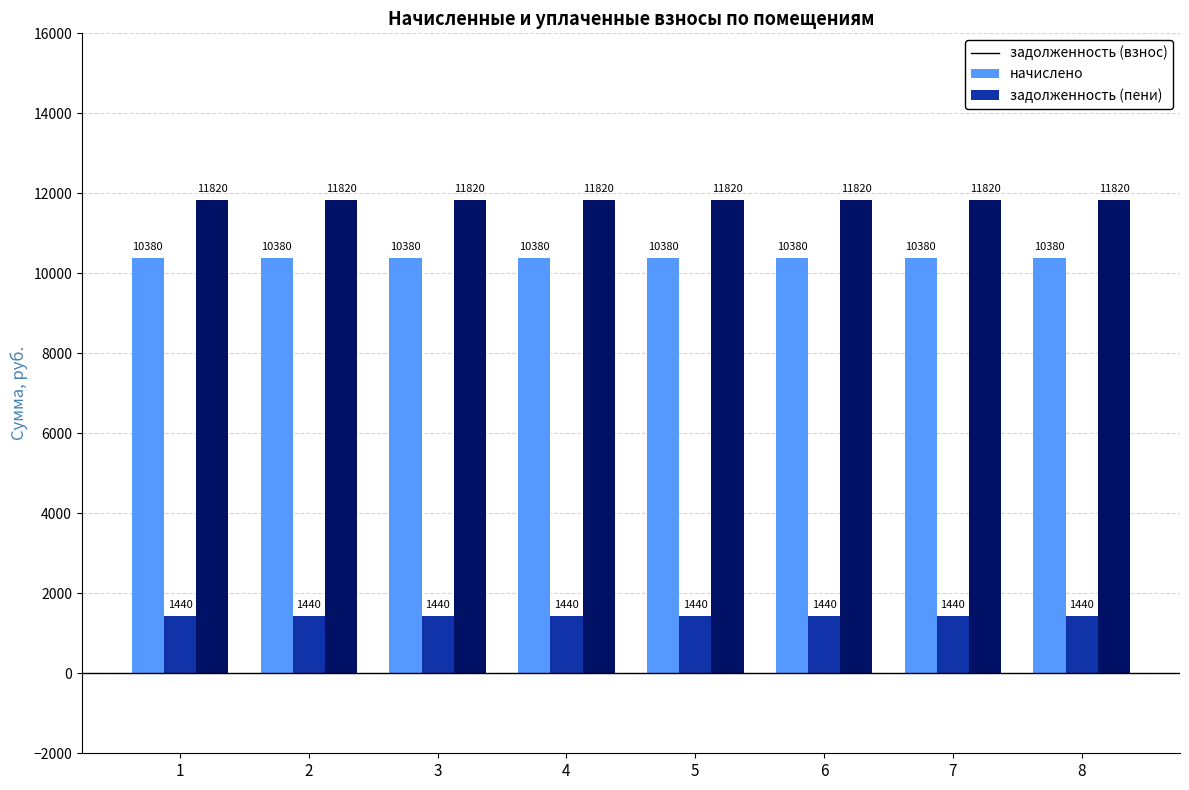

True or false: задолженность (пени) has a value of 11820.6 at 8.

True